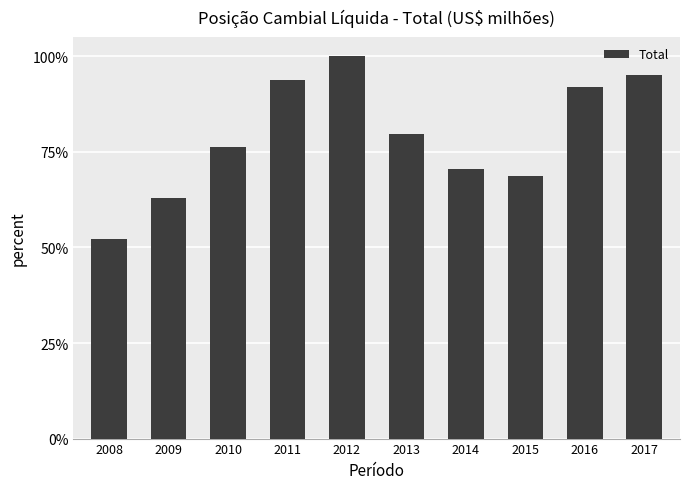

What is the value of the 10th bar from the left?

1.0